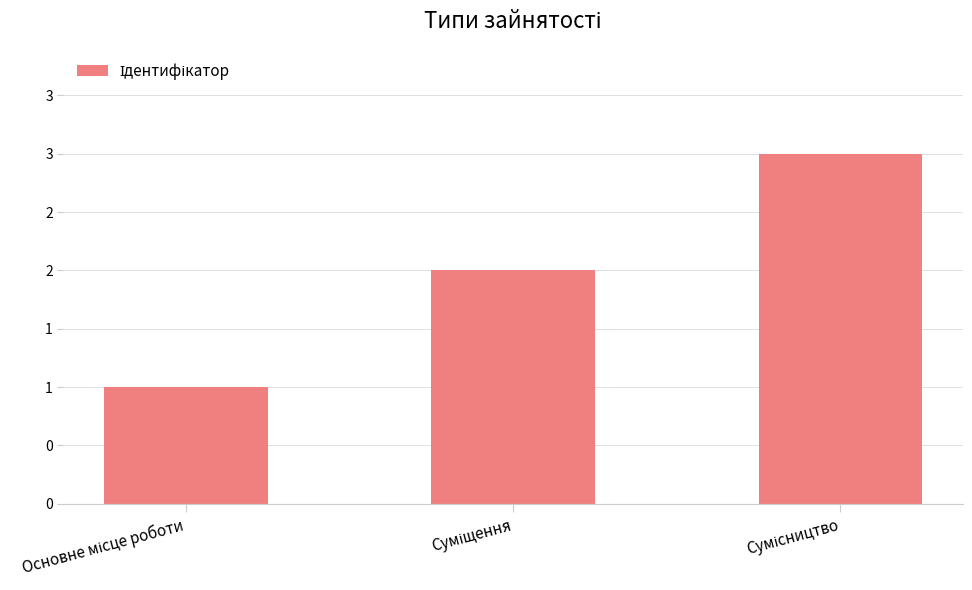

Between Основне місце роботи and Сумісництво, which is larger?

Сумісництво